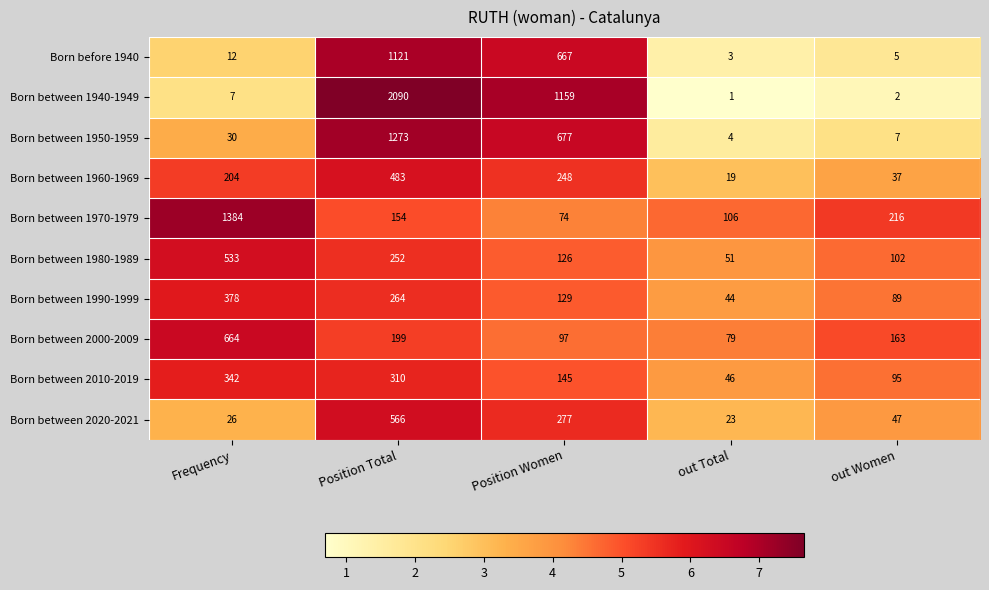

Rank the series at out Total from lowest to highest value.

Born between 1940-1949, Born before 1940, Born between 1950-1959, Born between 1960-1969, Born between 2020-2021, Born between 1990-1999, Born between 2010-2019, Born between 1980-1989, Born between 2000-2009, Born between 1970-1979